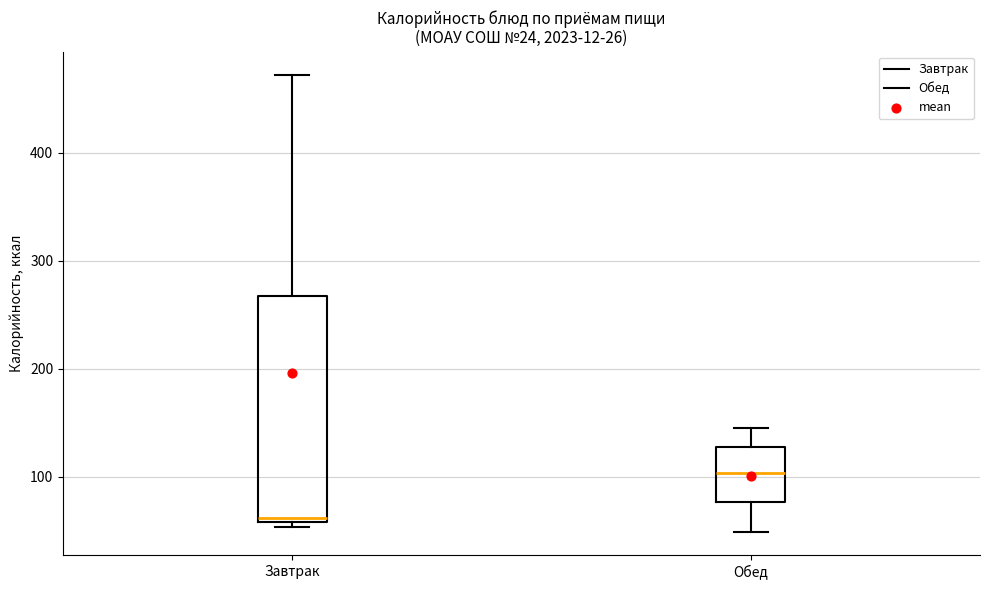

Where is the lower edge of the box for Завтрак on the y-axis? The values are not printed on the chart, so give them approximately, as read against the axis.

60